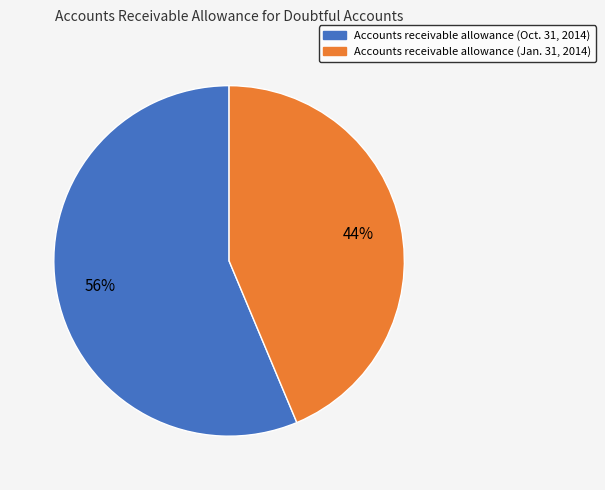

Is the sum of Accounts receivable allowance (Jan. 31, 2014) and Accounts receivable allowance (Oct. 31, 2014) greater than half?

Yes